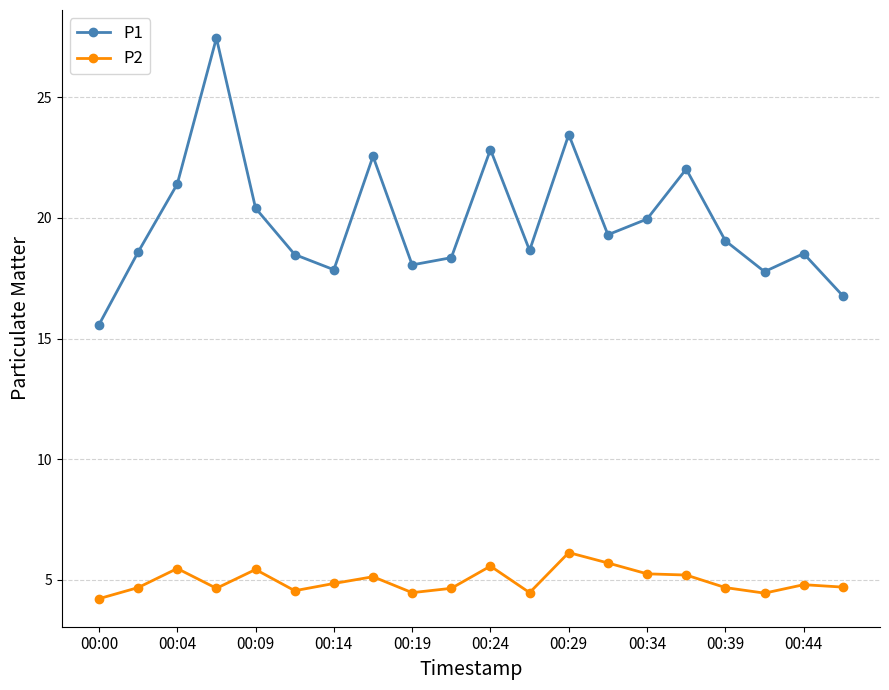

What is the value of the P2 point at the 17th from the left?

4.7